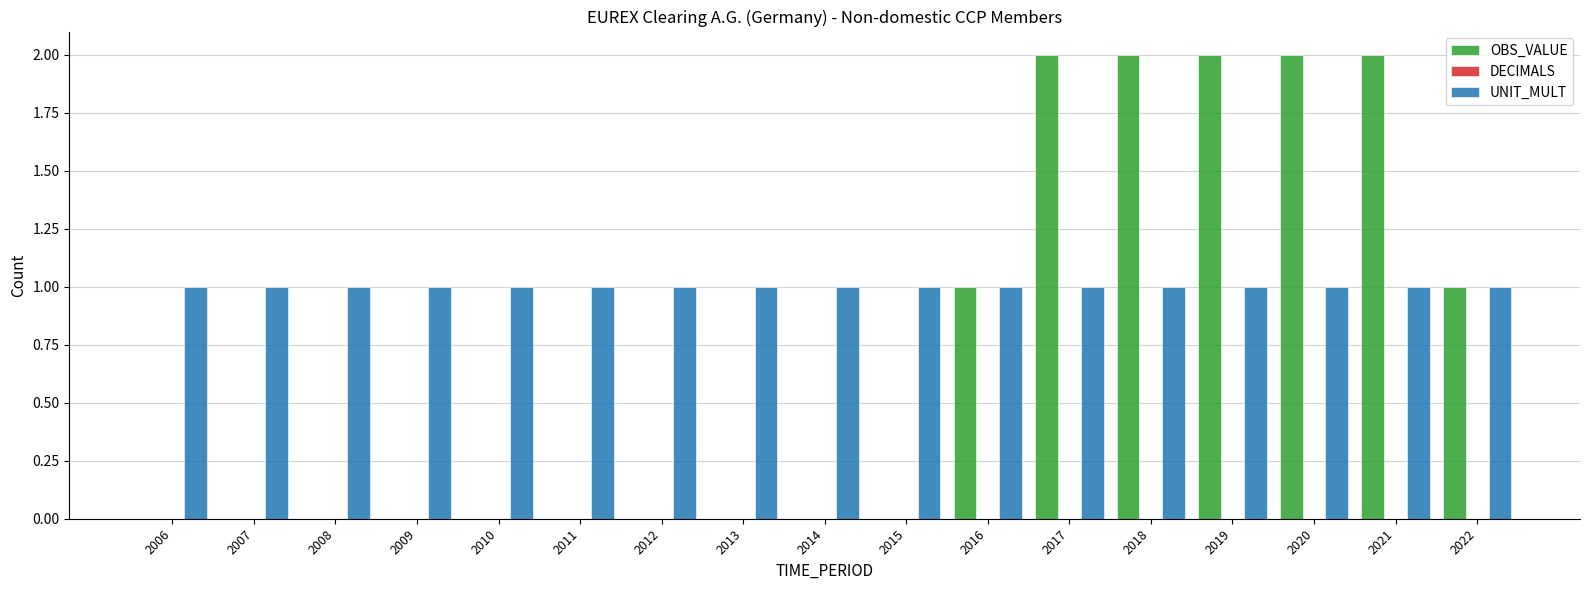

Which series has the largest total across all categories?

UNIT_MULT